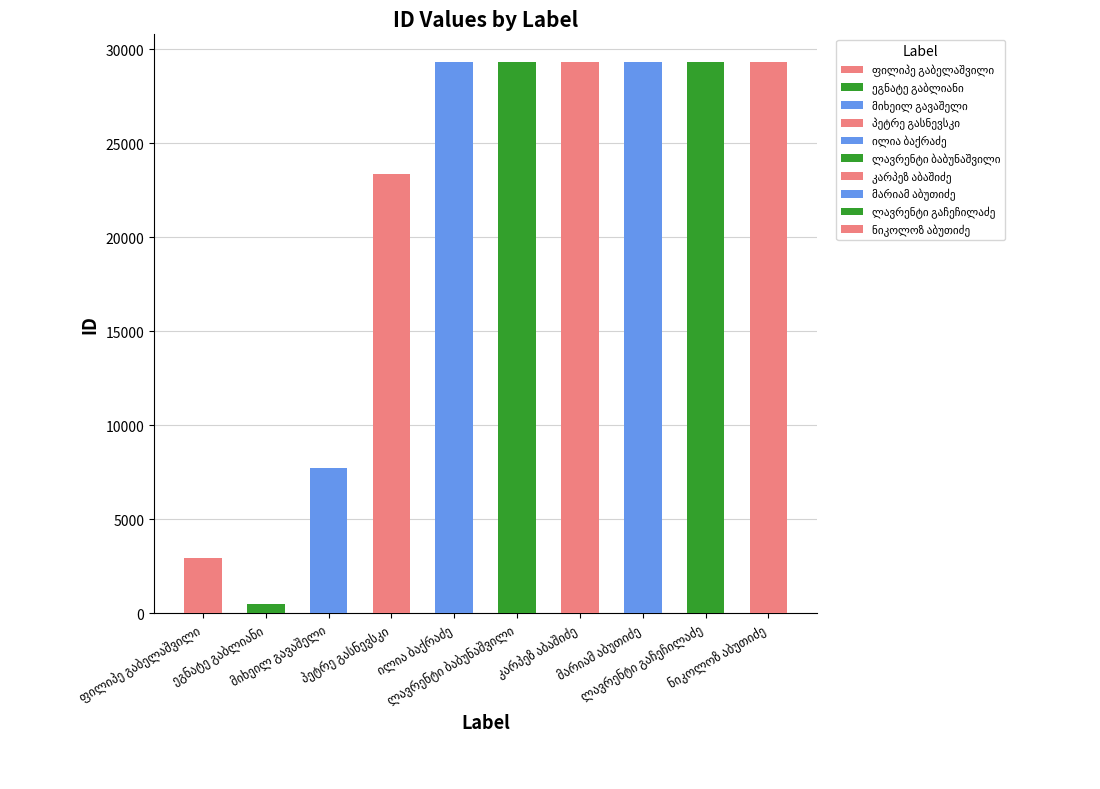

The value at ლავრენტი ბაბუნაშვილი is 45137. True or false?

False